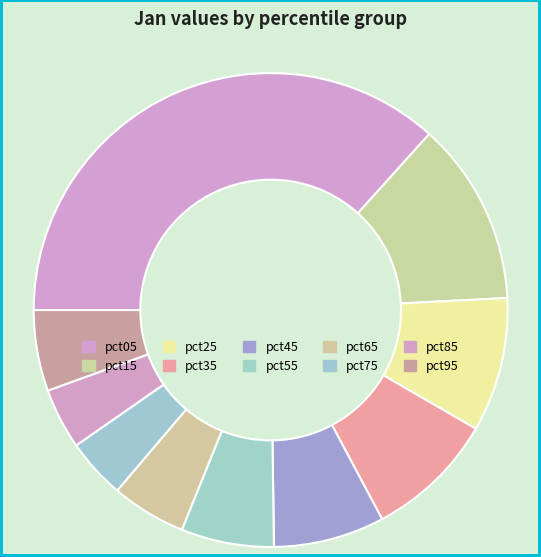

Which slice is the largest?

pct05